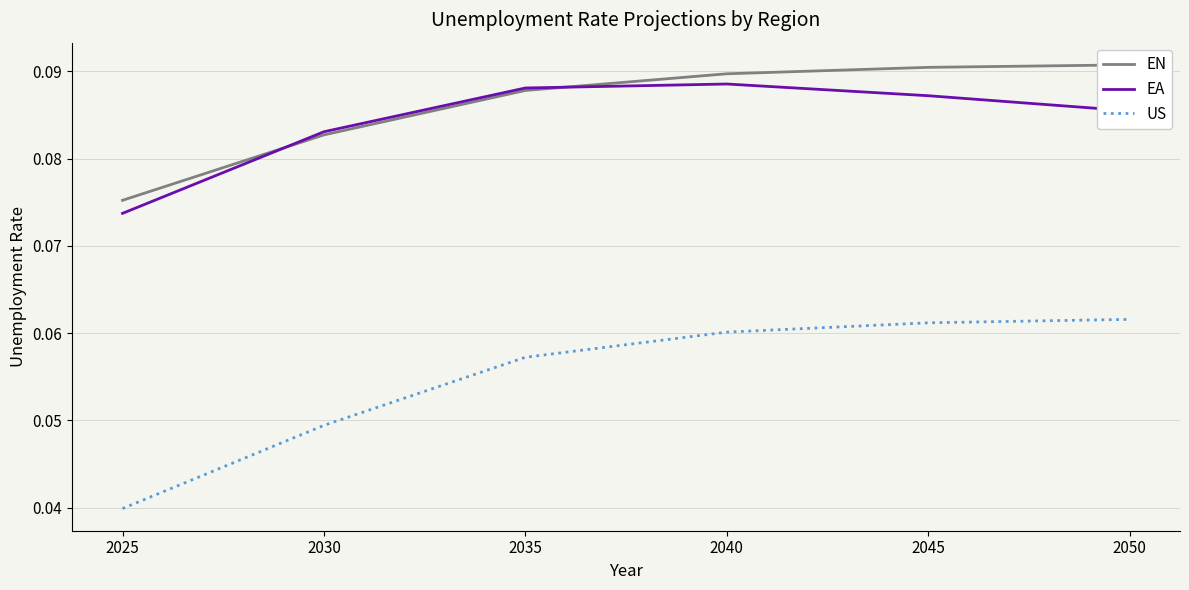

Which series has the largest total across all categories?

EN